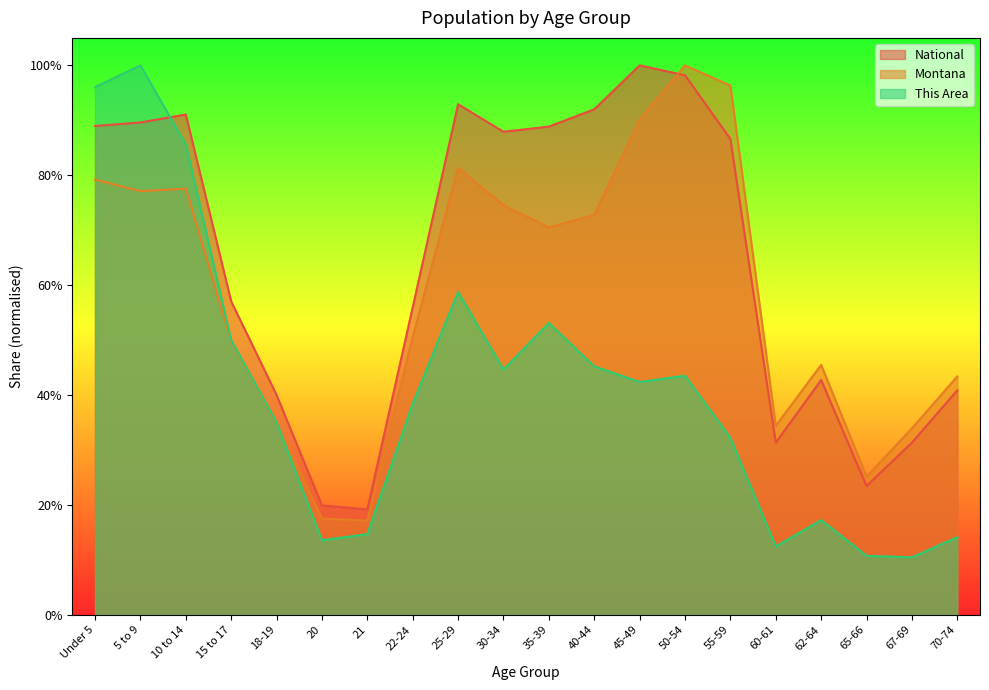

Rank the series by their average value, from highest to lowest.

National, Montana, This Area